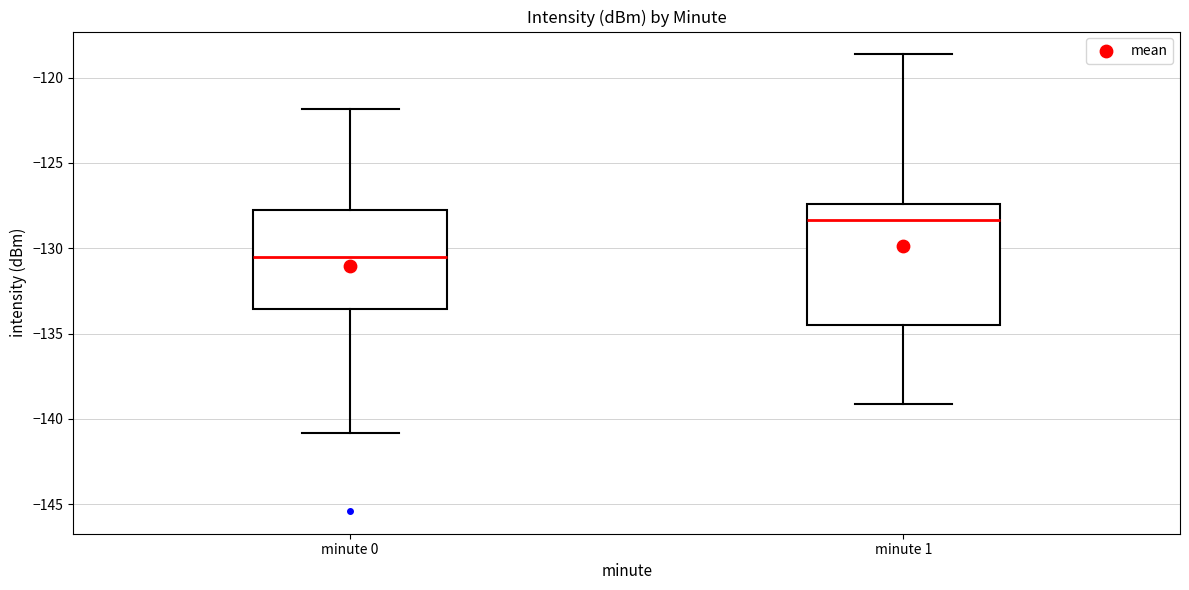

Reading left to right, read every box against the y-axis: the position of its median line, the range the box covers, and the ends of its whiskers. The values are not printed on the chart, so give them approximately, as read against the axis.

minute 0: median -130.5, box -133.5 to -127.5, whiskers -141.0 to -122.0
minute 1: median -128.5, box -134.5 to -127.5, whiskers -139.0 to -118.5